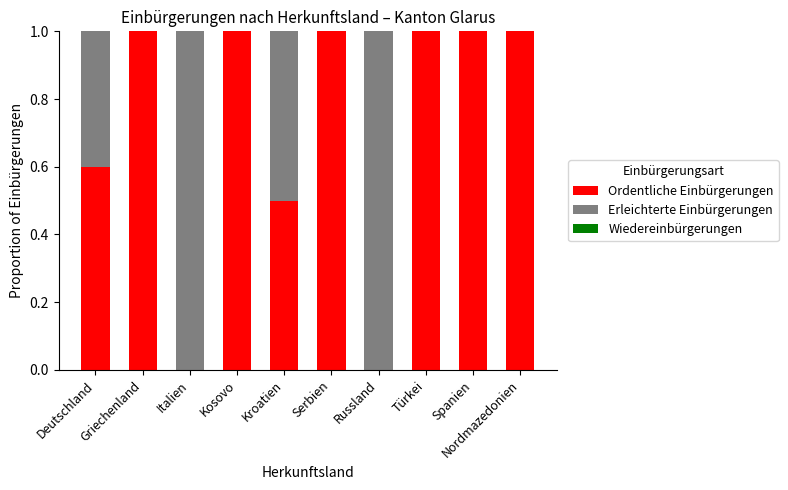

How many series are shown in this chart?

2